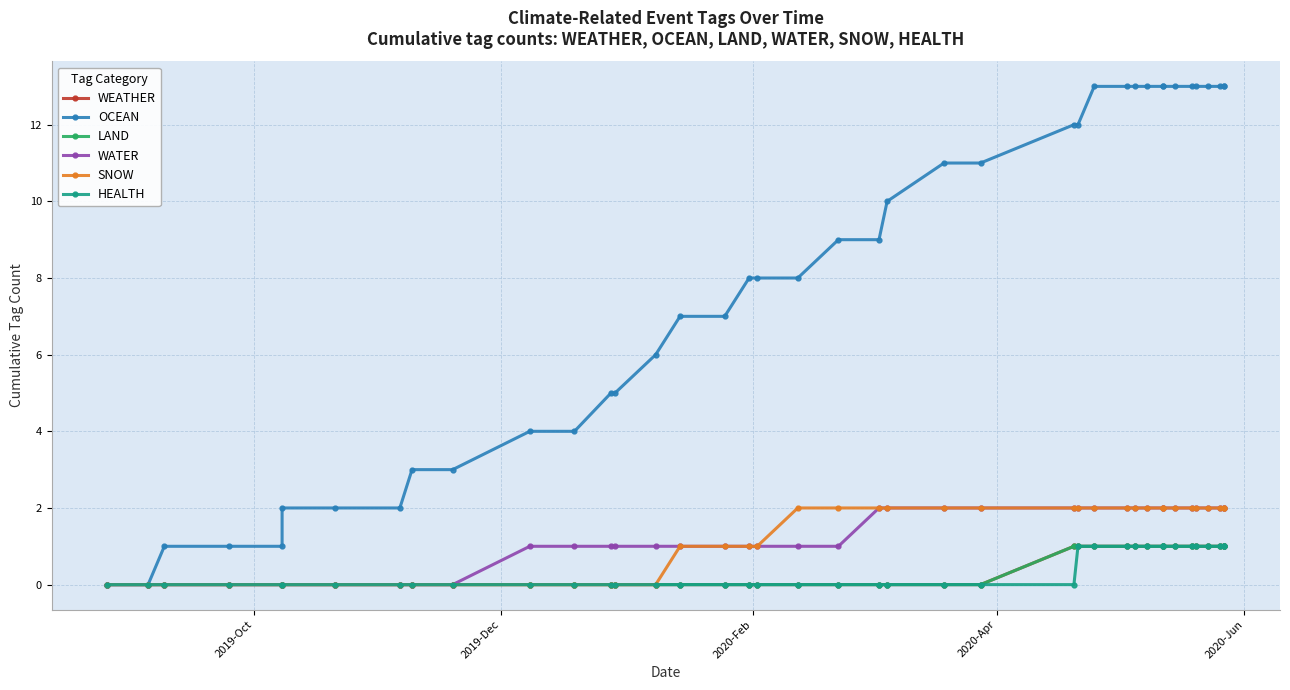

Reading left to right, transcribe all the data shown in this chart.

WEATHER: 0	0	0	0	0	0	0	0	0	0	0	0	0	0	0	0	0	0	0	0	0	0	0	0	0	1	1	1	1	1	1	1	1	1	1	1	1	1	1	1
OCEAN: 0	0	1	1	1	2	2	2	3	3	4	4	5	5	6	7	7	8	8	8	9	9	10	11	11	12	12	13	13	13	13	13	13	13	13	13	13	13	13	13
LAND: 0	0	0	0	0	0	0	0	0	0	0	0	0	0	0	0	0	0	0	0	0	0	0	0	0	1	1	1	1	1	1	1	1	1	1	1	1	1	1	1
WATER: 0	0	0	0	0	0	0	0	0	0	1	1	1	1	1	1	1	1	1	1	1	2	2	2	2	2	2	2	2	2	2	2	2	2	2	2	2	2	2	2
SNOW: 0	0	0	0	0	0	0	0	0	0	0	0	0	0	0	1	1	1	1	2	2	2	2	2	2	2	2	2	2	2	2	2	2	2	2	2	2	2	2	2
HEALTH: 0	0	0	0	0	0	0	0	0	0	0	0	0	0	0	0	0	0	0	0	0	0	0	0	0	0	1	1	1	1	1	1	1	1	1	1	1	1	1	1